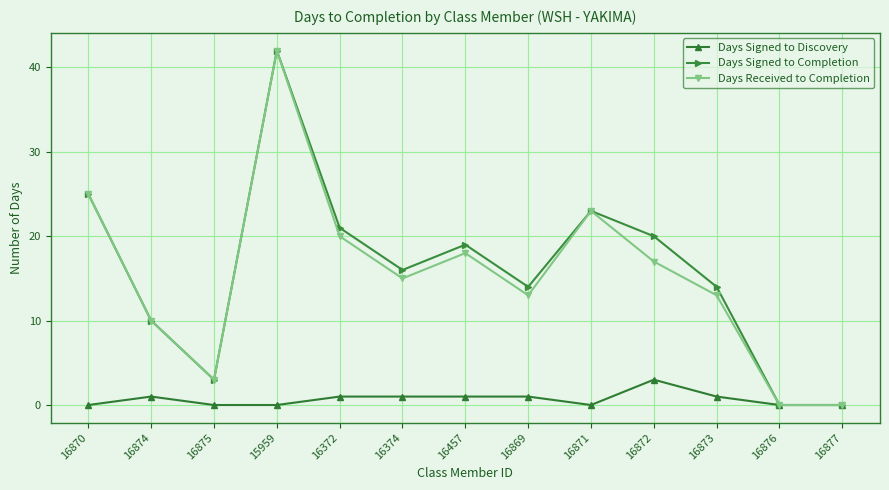

What is the spread (max minus min) of values at 15959?

42